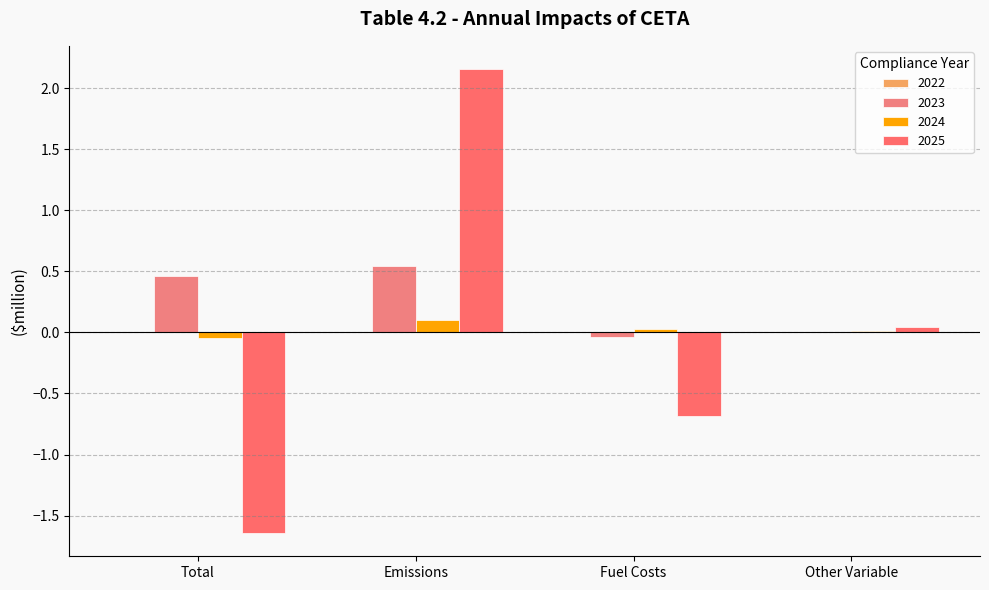

How many categories are shown in the chart?

4